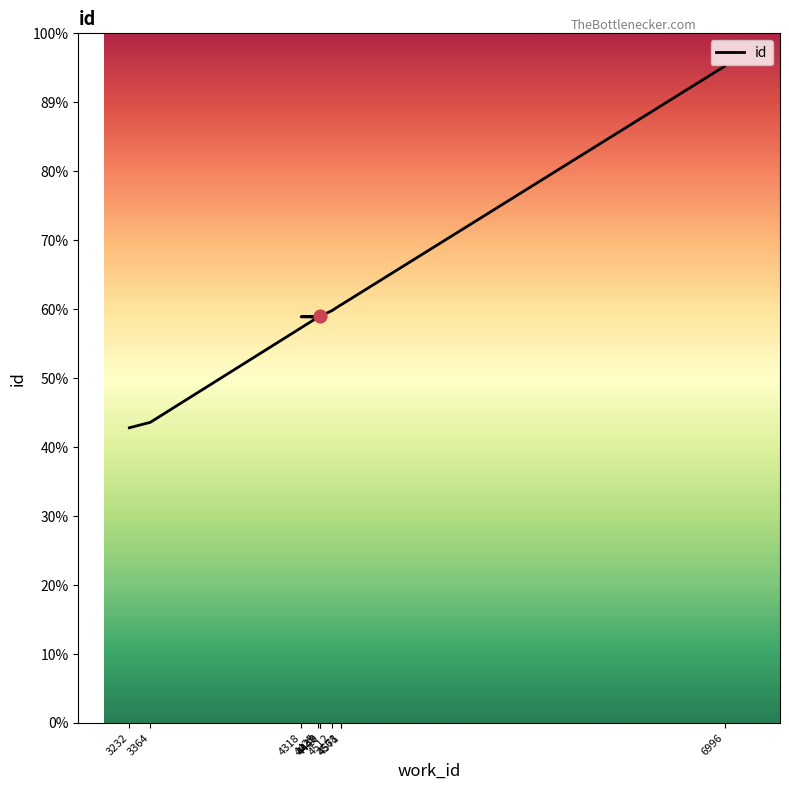

Approximately how many times larger is the value at 3364 compared to 4568?

0.7